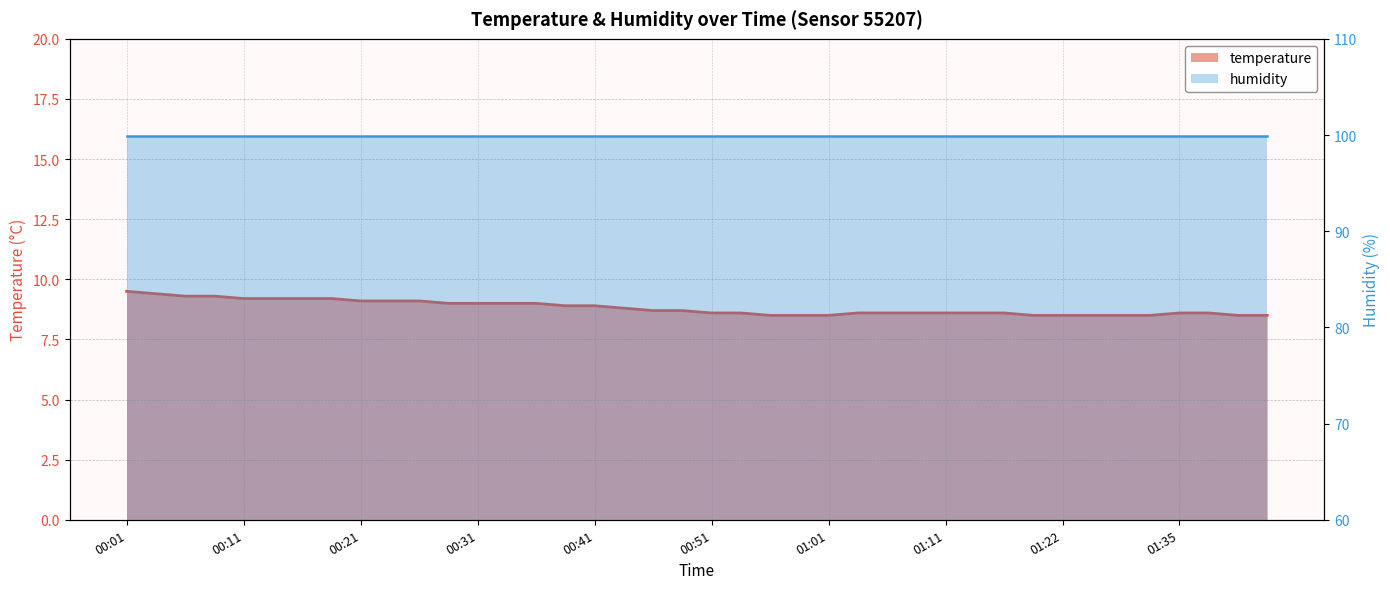

Which series has the largest total across all categories?

humidity